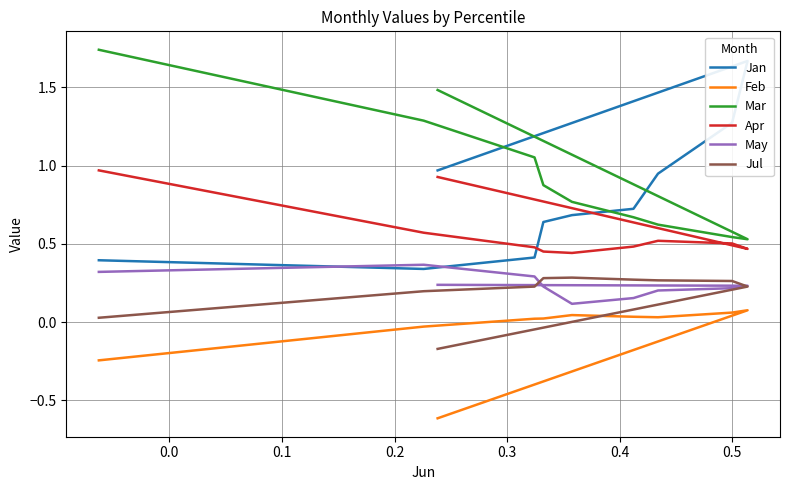

True or false: May has more than 2 interior local peaks.

False